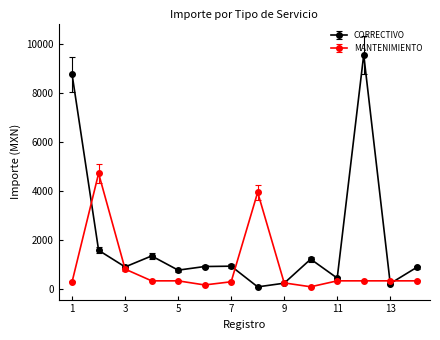

In CORRECTIVO, how many points are lower than both neighbors (excluding endpoints)?

5